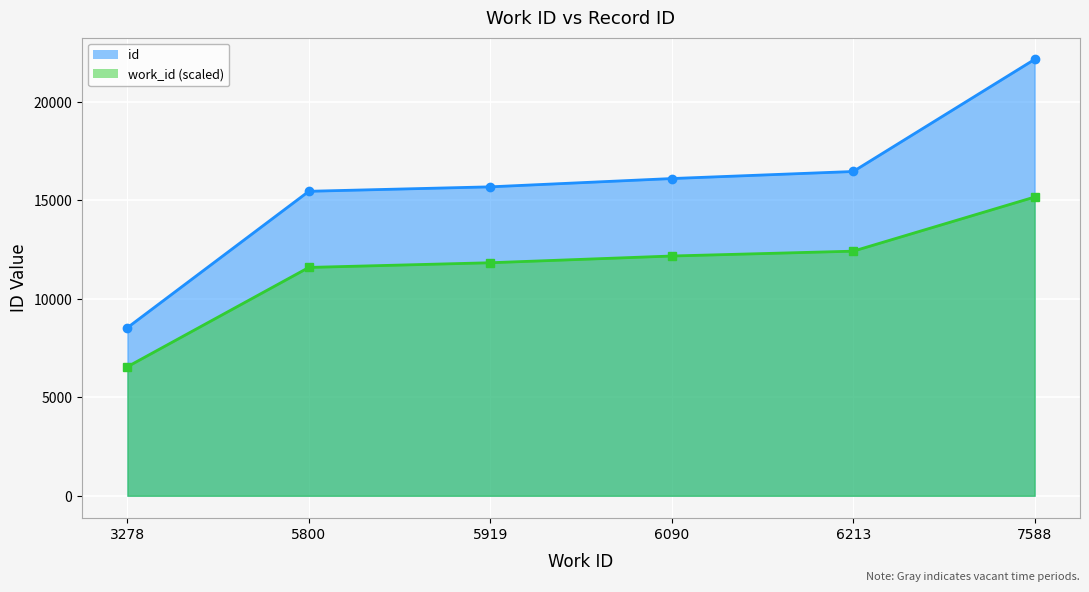

Which series has the largest total across all categories?

id